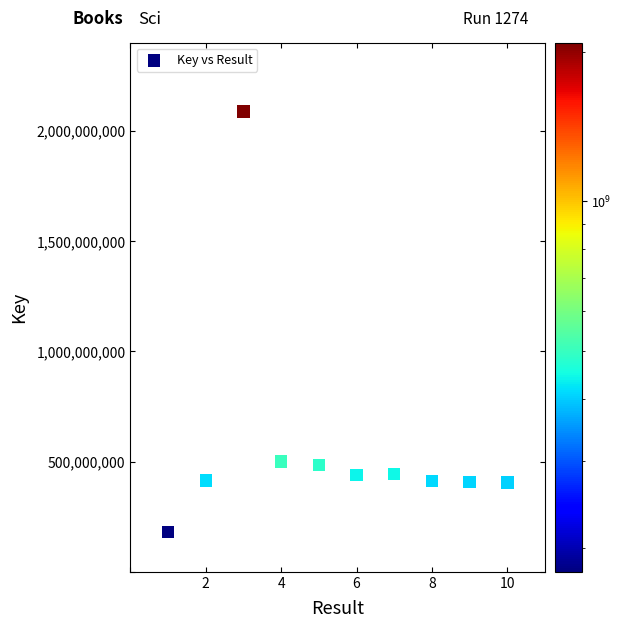

What is the average X value?

6